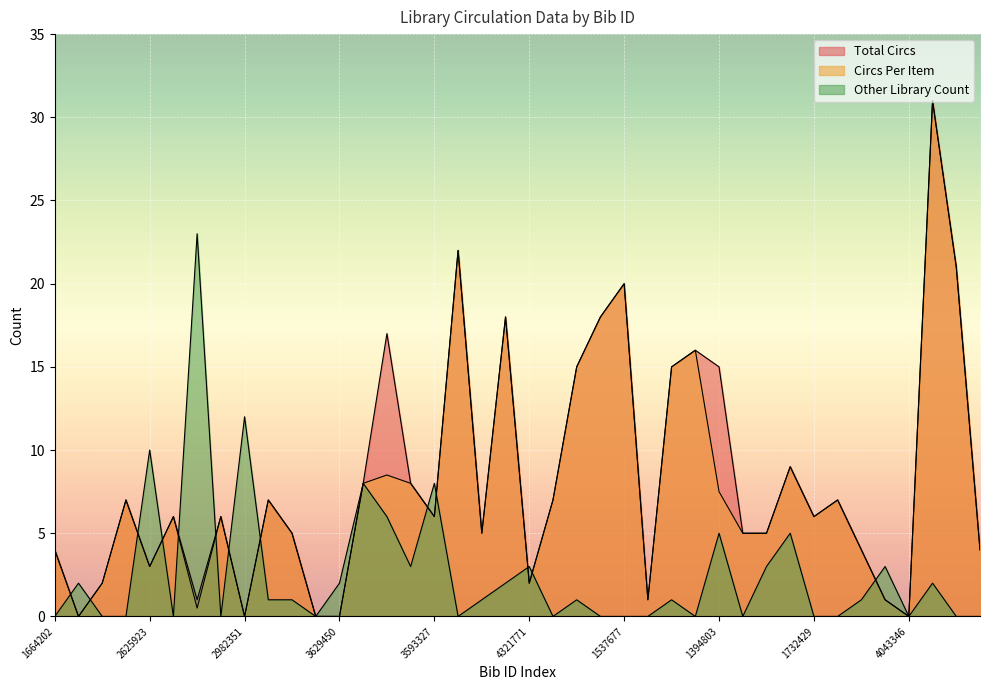

What is the label of the 25th point from the right?

1408186